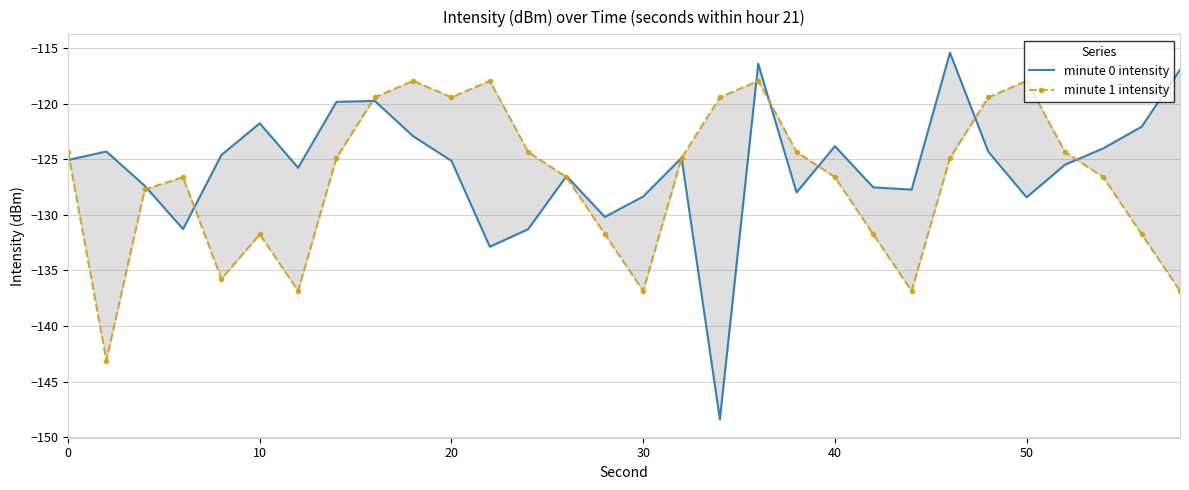

How many values in the minute 1 intensity series are below -124?

22